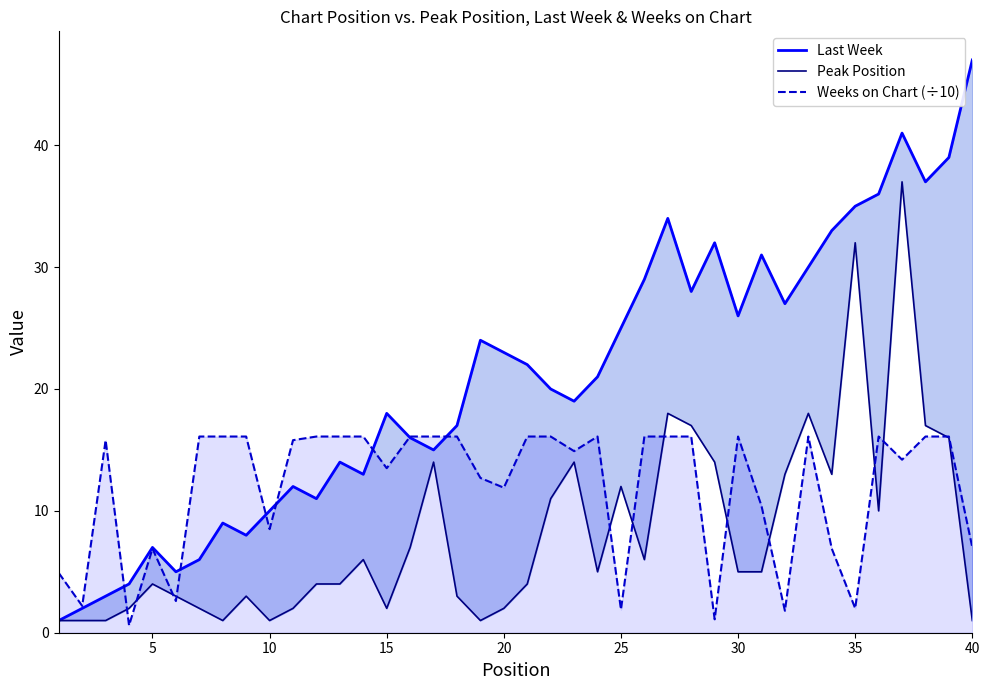

The Weeks on Chart (÷10) series shows 13.3 at 10. True or false?

False